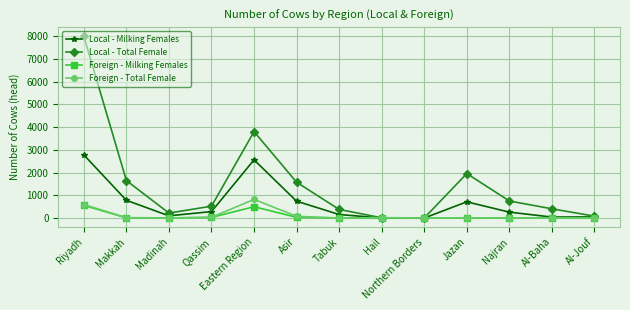

Is it true that Local - Total Female equals 1648 at Makkah?

True